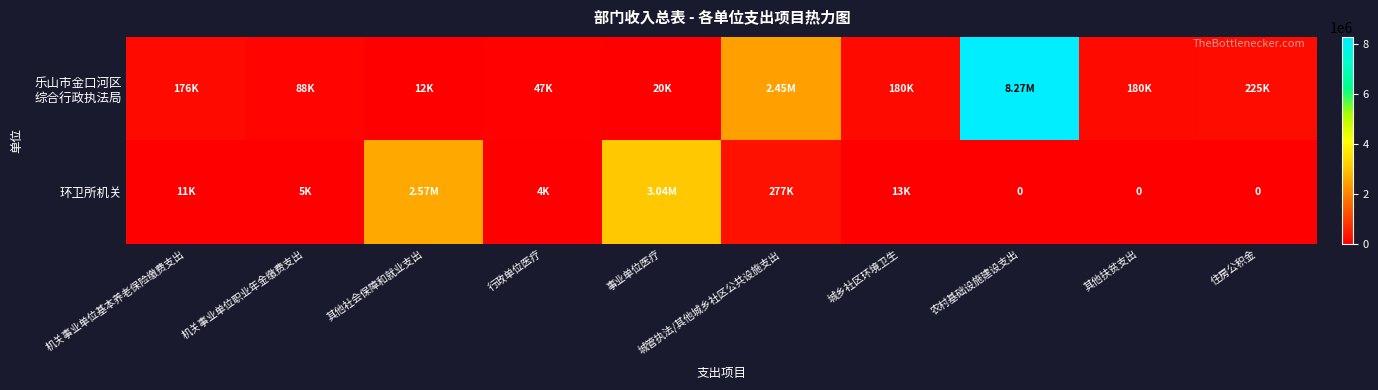

List the series in order of their overall mean, highest first.

乐山市金口河区 综合行政执法局, 环卫所机关